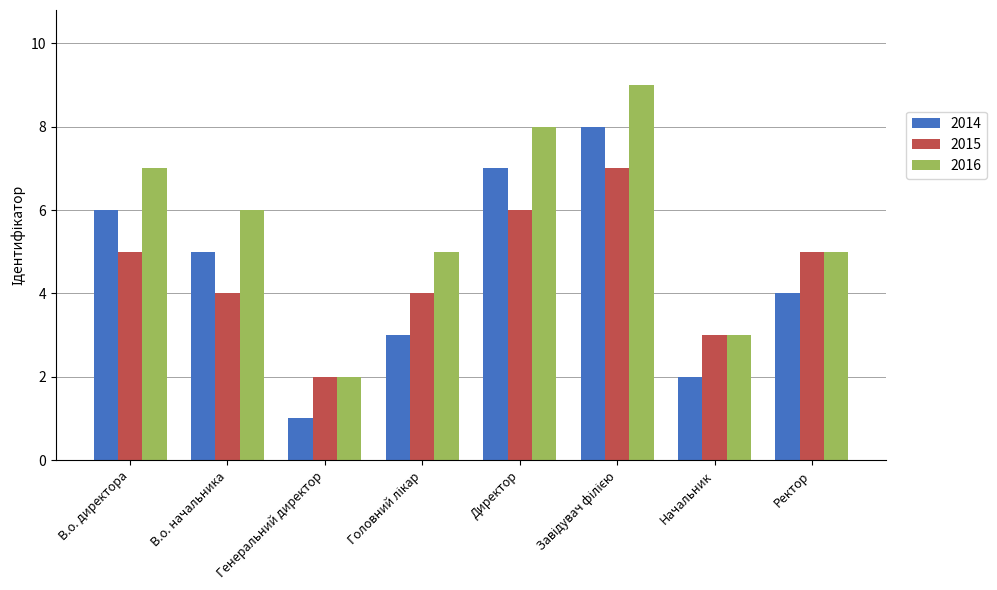

True or false: 2015 has a value of 5 at Ректор.

True